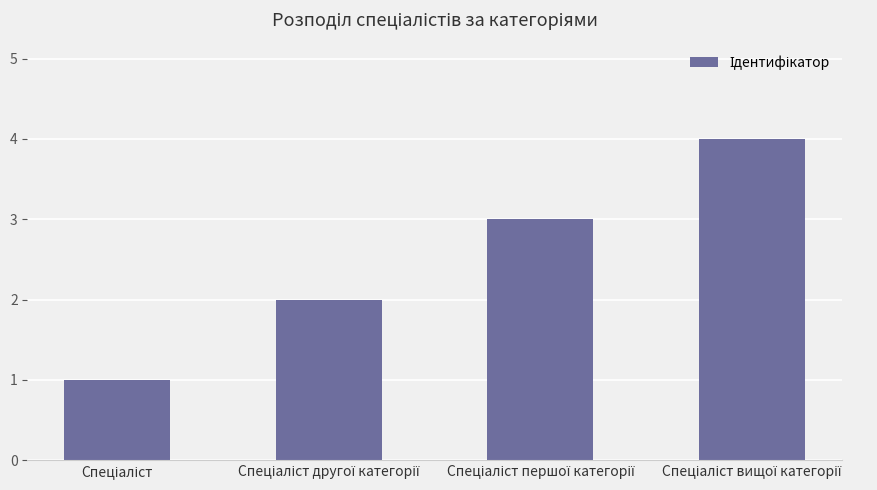

What is the difference between the maximum and minimum values?

3